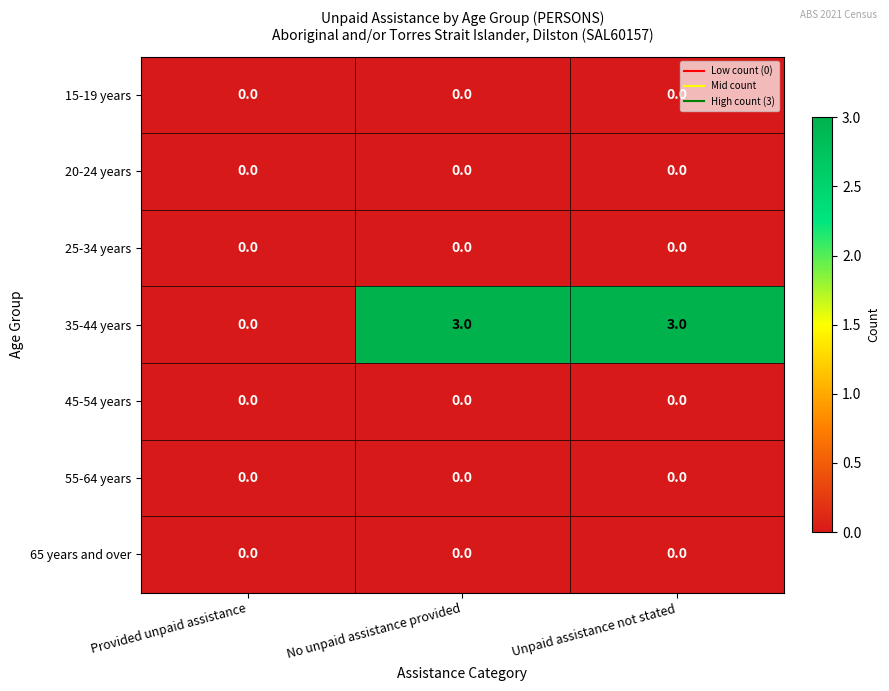

What is the difference between the highest and lowest values at No unpaid assistance provided?

3